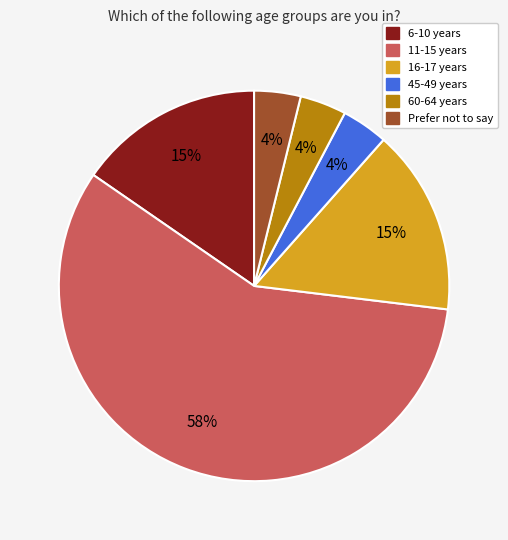

To the nearest percent, what percentage of the pie is 11-15 years?

58%